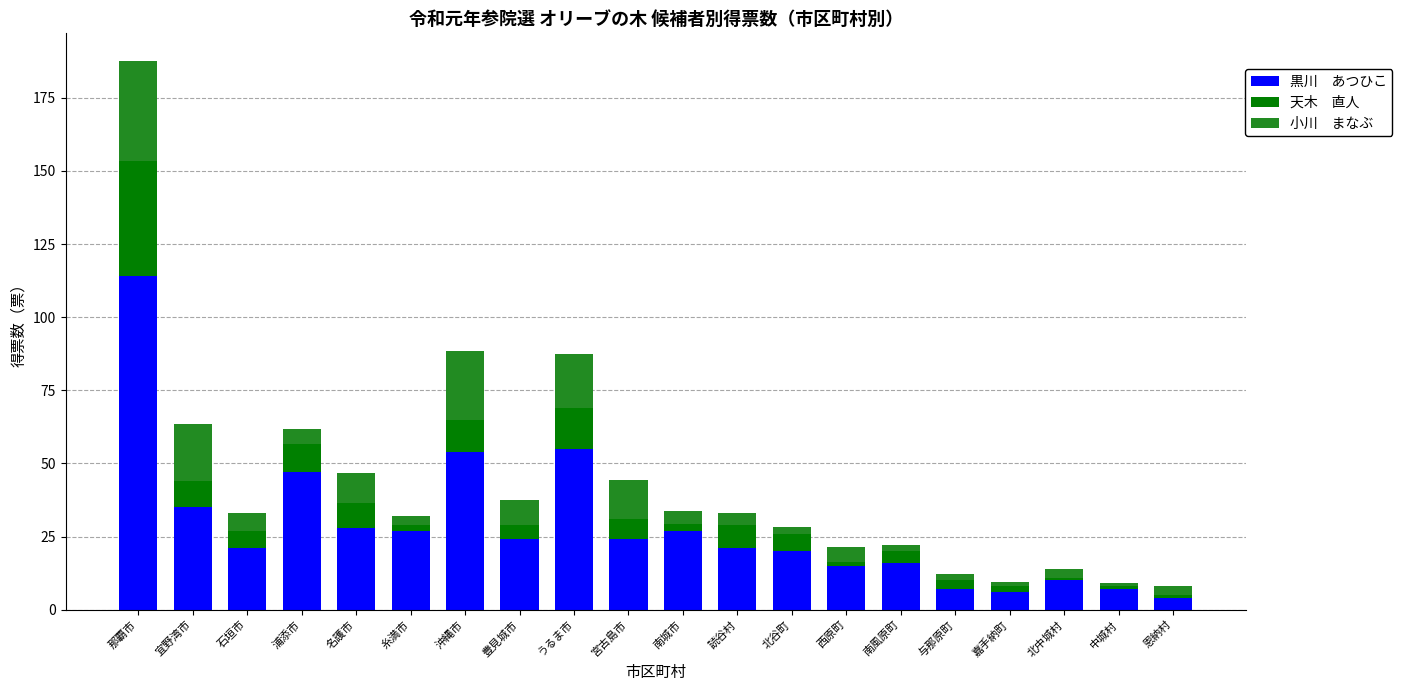

At which category is the sum across all series the highest?

那覇市